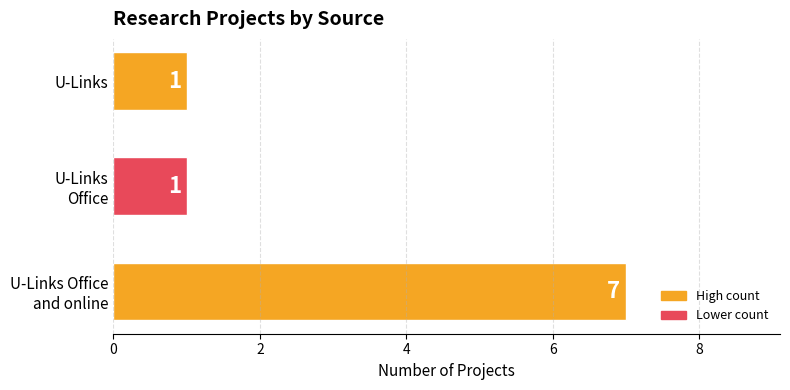

What is the difference between the maximum and second lowest values?

6